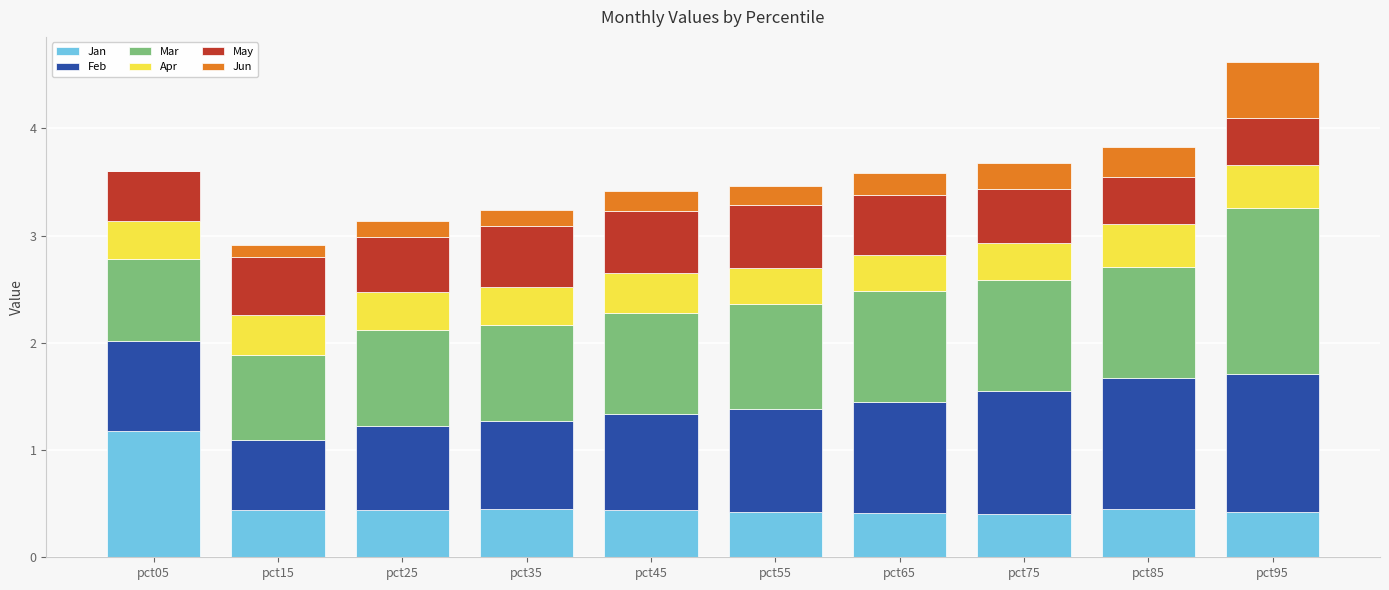

What is the total value across all series at pct55?

3.5